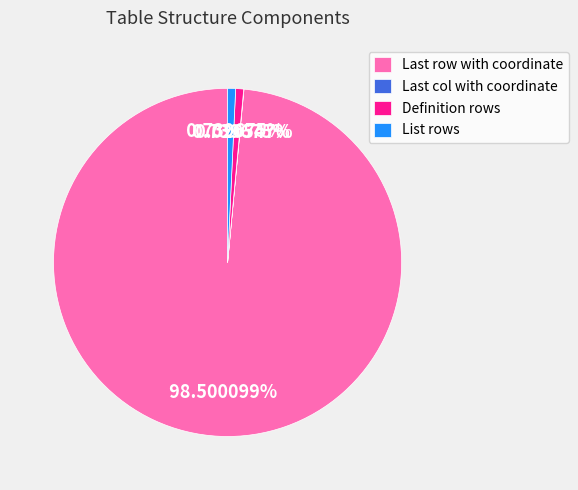

To the nearest percent, what is the difference between the largest and smallest slice percentages?

98%